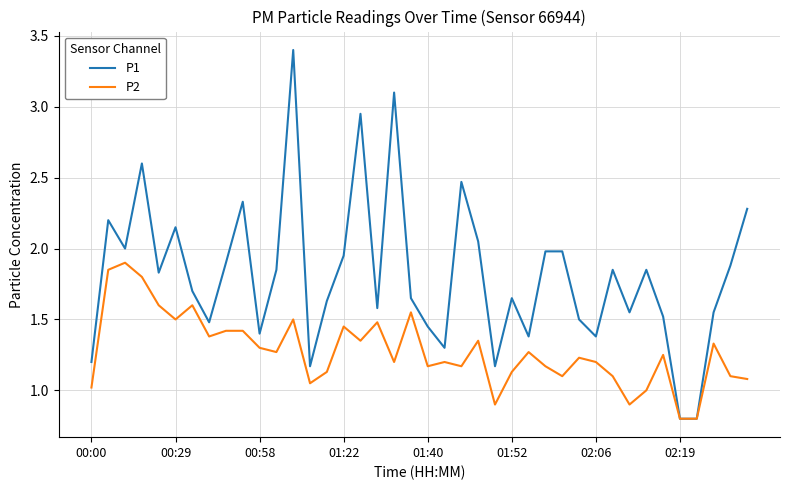

Which series has the largest total across all categories?

P1